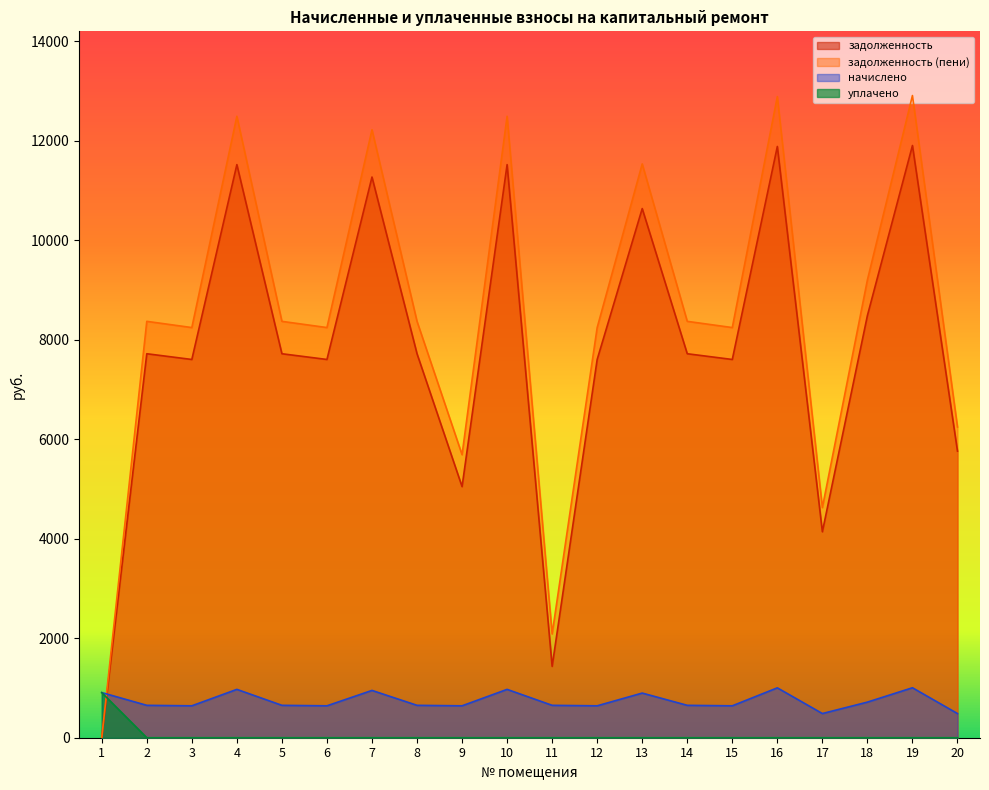

How many interior local valleys does the задолженность series have?

6